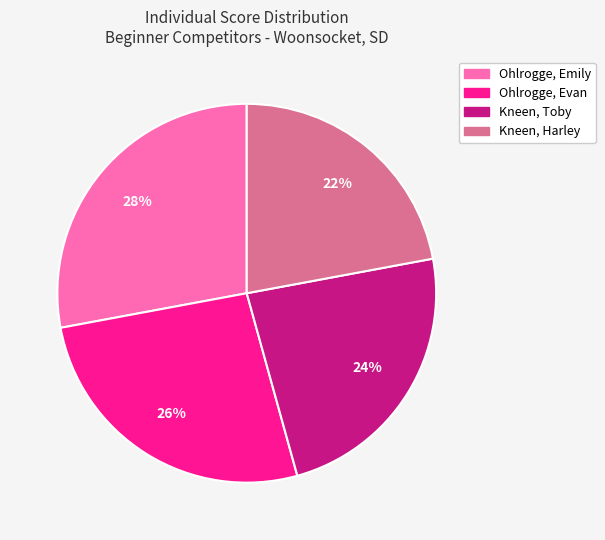

Combined, do Ohlrogge, Emily and Ohlrogge, Evan account for over 50%?

Yes